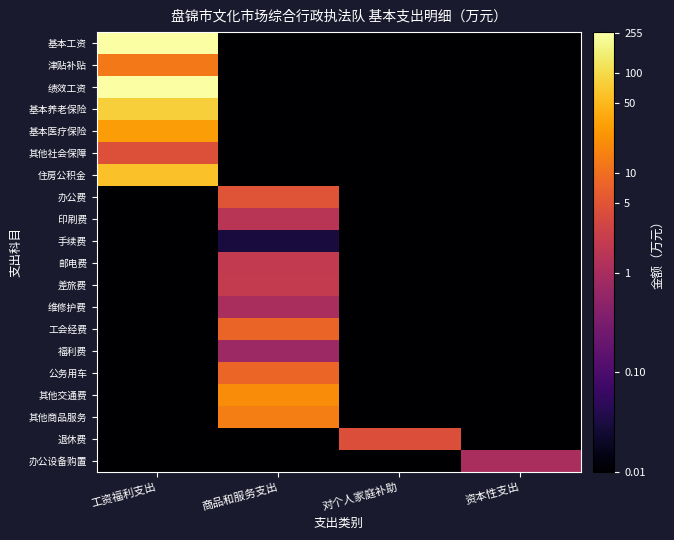

Which series has the largest range (max minus min)?

基本工资